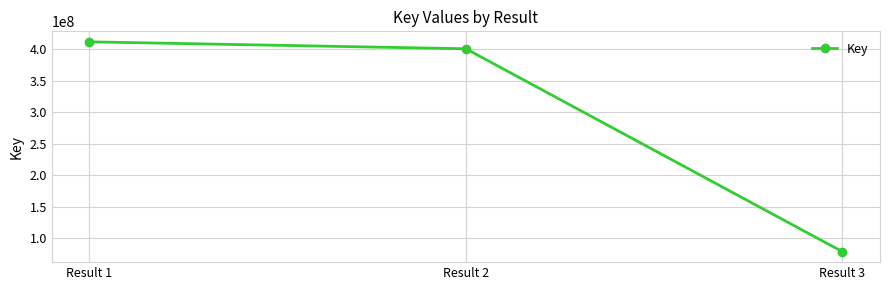

Rank the categories by value from lowest to highest.

Result 3, Result 2, Result 1